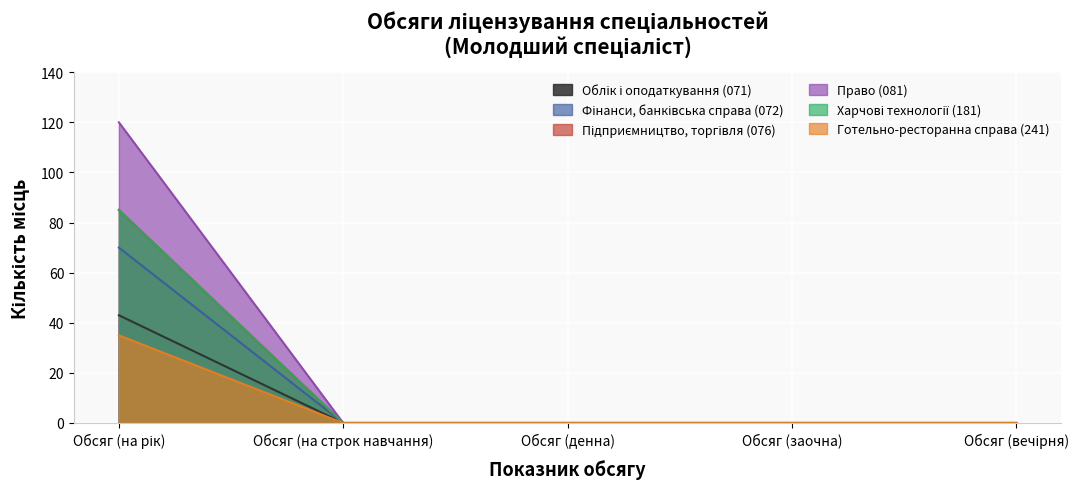

How many lines are shown in the chart?

6